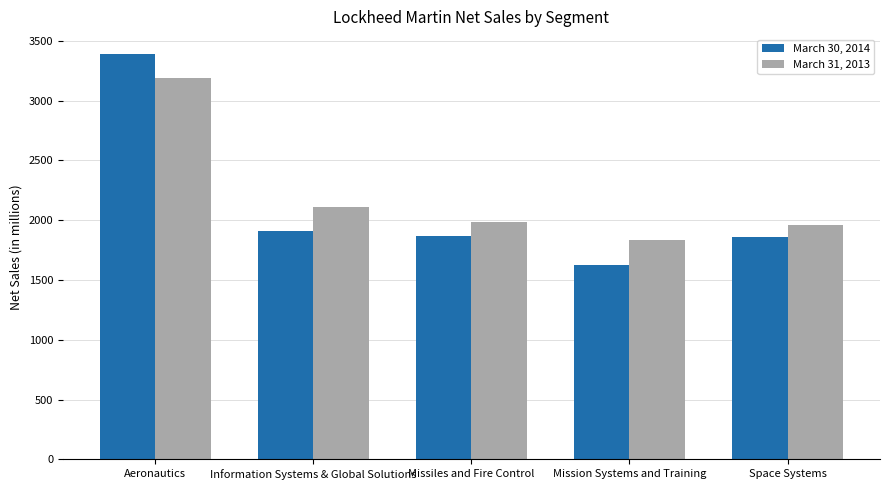

Where is March 30, 2014 nearest to the value 2507?

Information Systems & Global Solutions